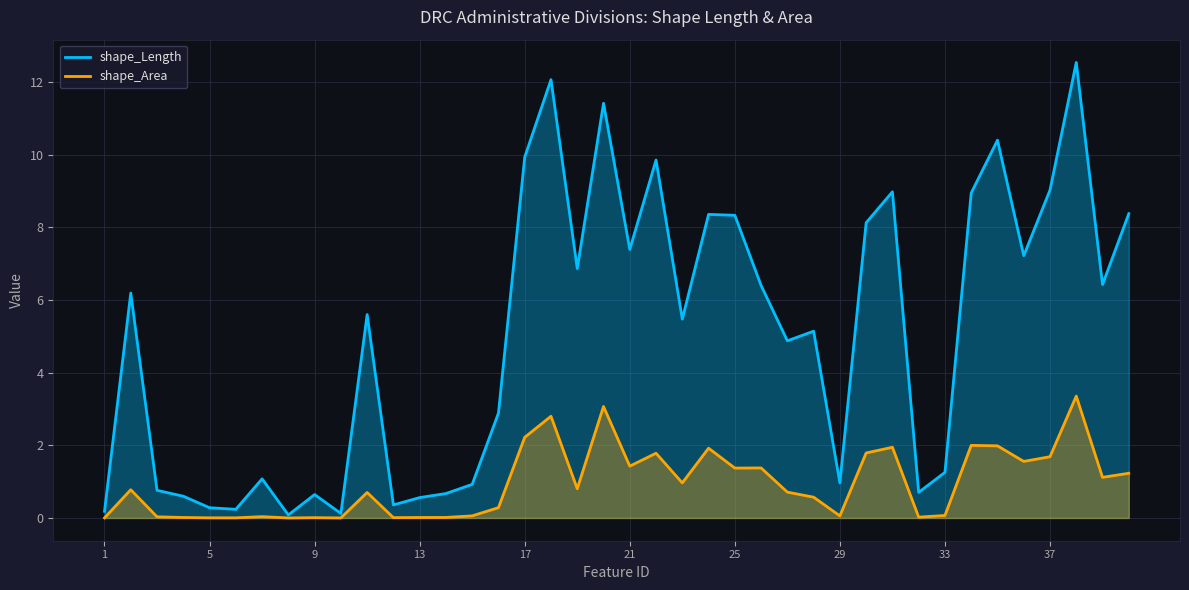

List the series in order of their peak value, highest first.

shape_Length, shape_Area